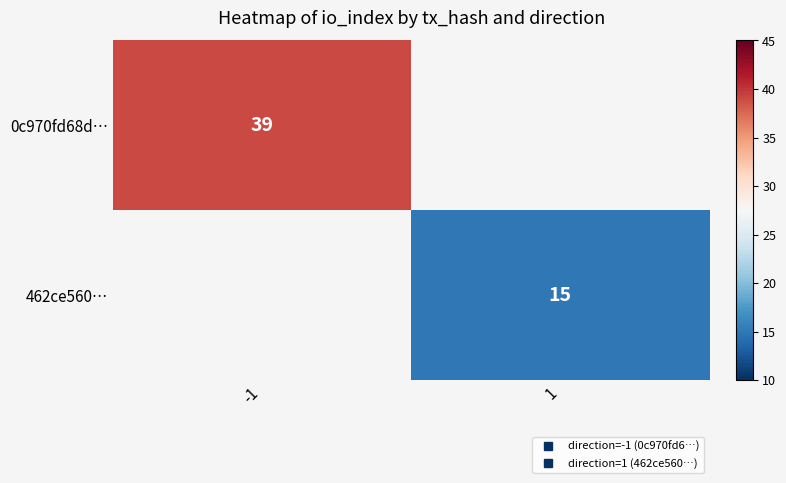

At how many categories does at least one series exceed 29?

1